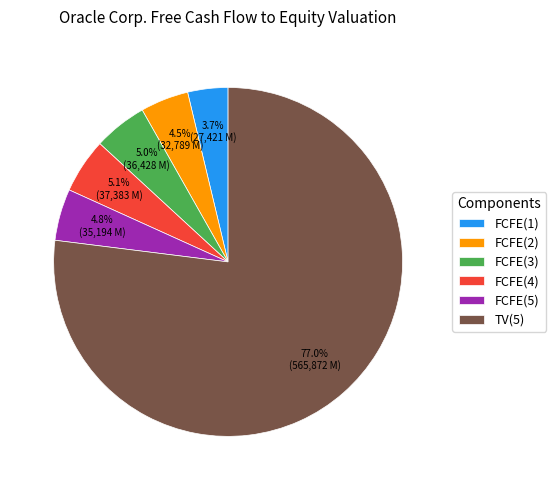

Is there any slice that represents more than half of the pie?

Yes